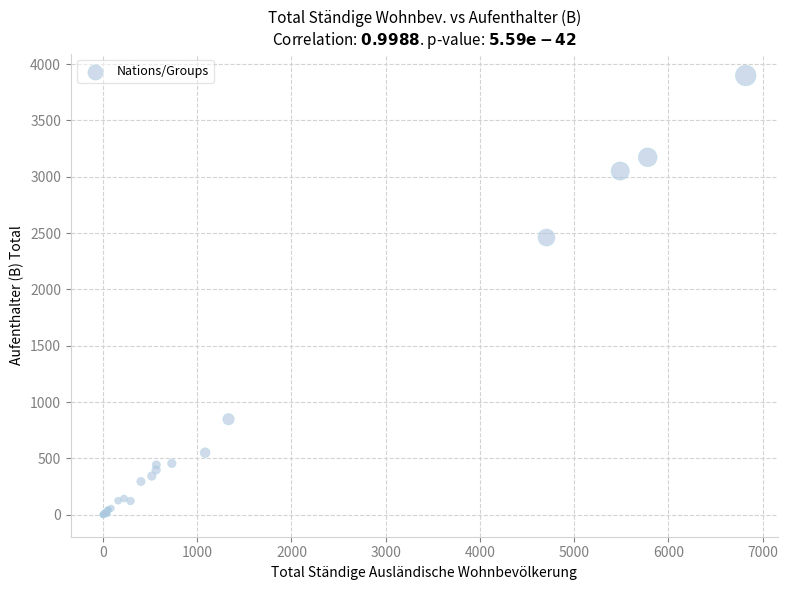

What Y value in the scatter plot is closest to 1949?

2461